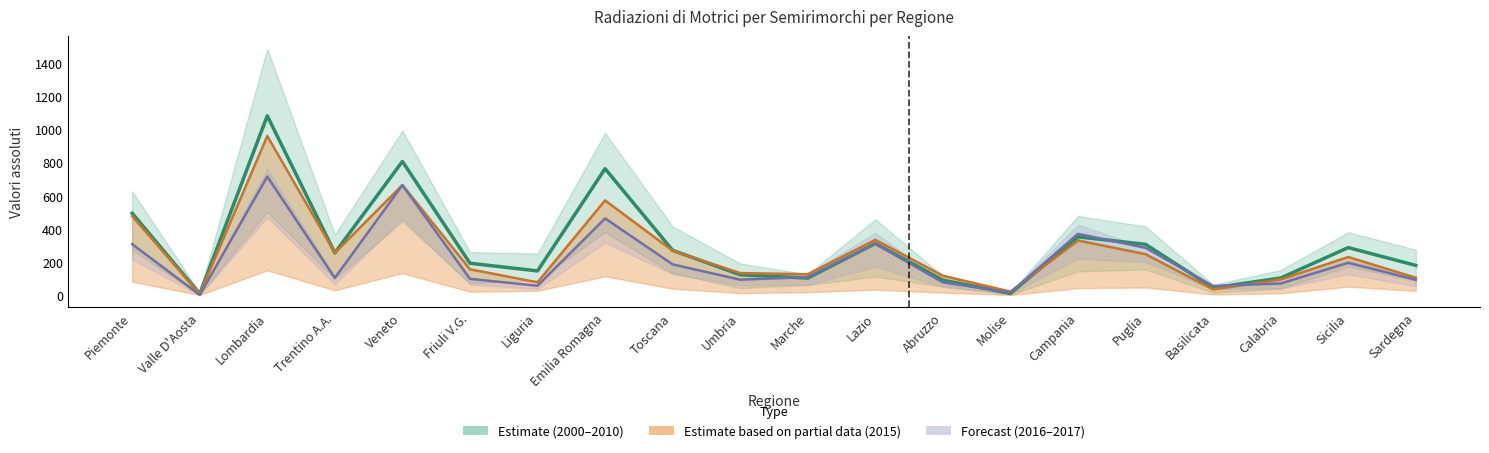

In 2000, how many points are higher than both neighbors (excluding endpoints)?

6